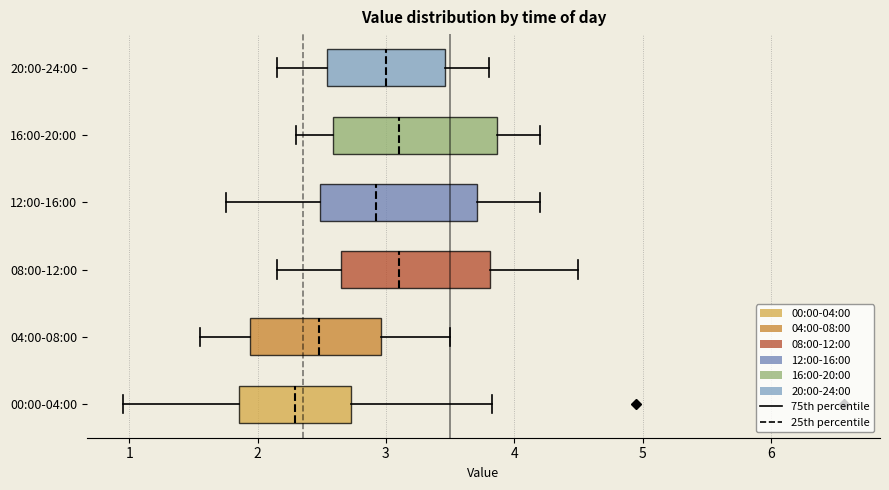

Which box's median line is the furthest to the left?

00:00-04:00